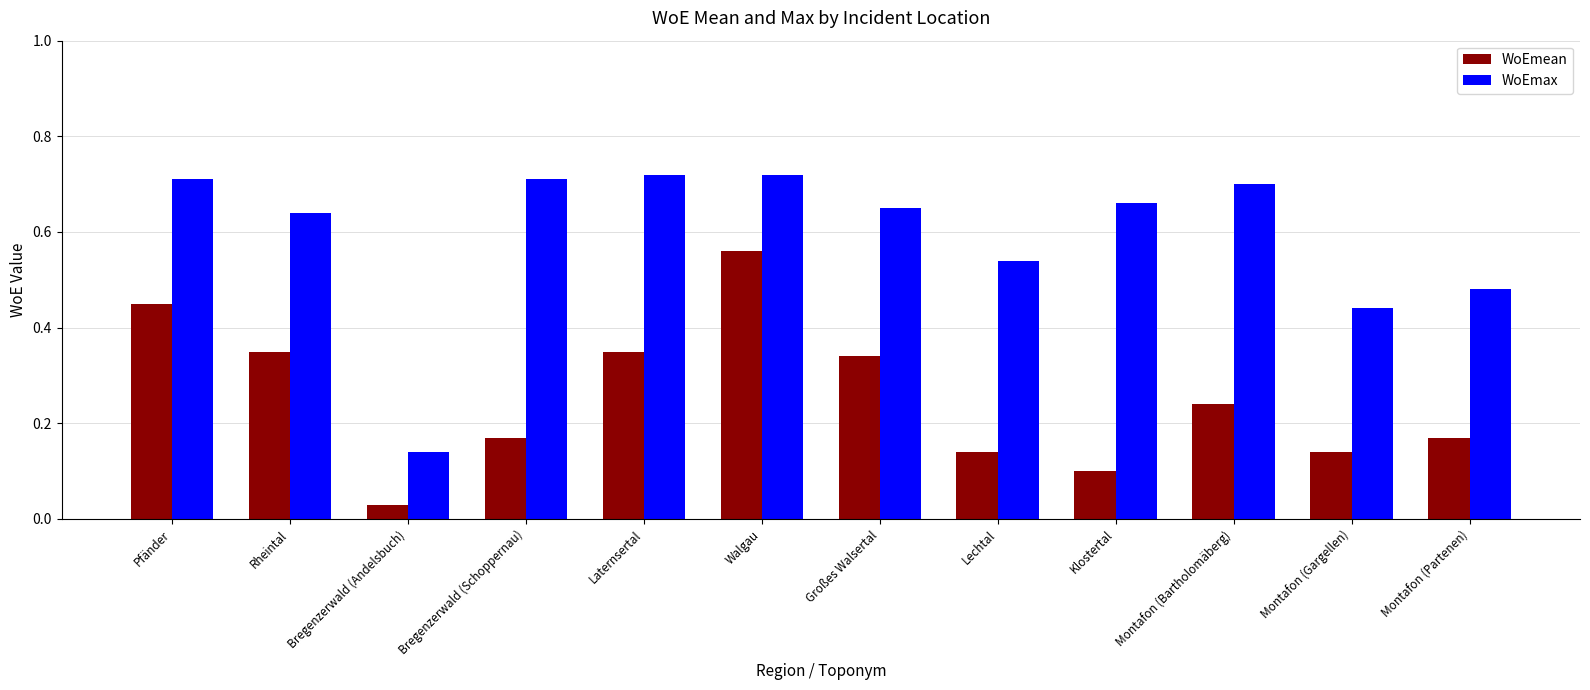

What is the label of the 5th bar from the right?

Lechtal